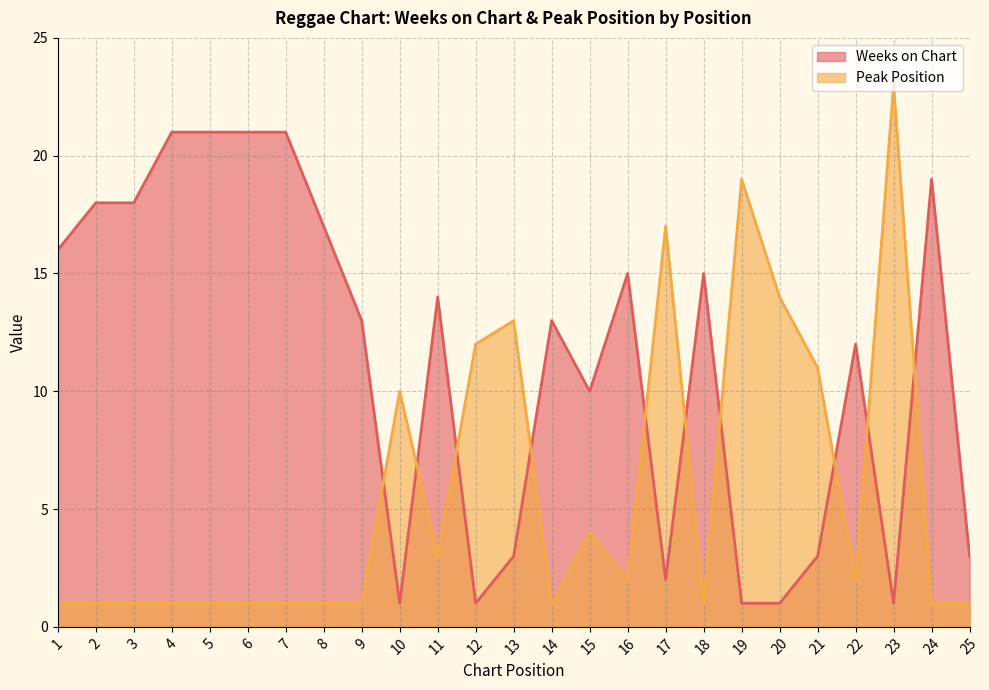

Rank the series by their maximum value, from highest to lowest.

Peak Position, Weeks on Chart